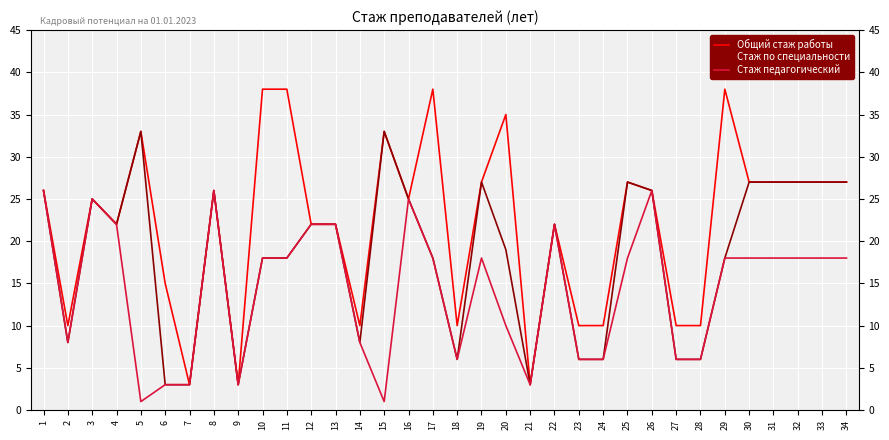

Is the value of Стаж по специальности at 28 greater than the value of Общий стаж работы at 34?

No